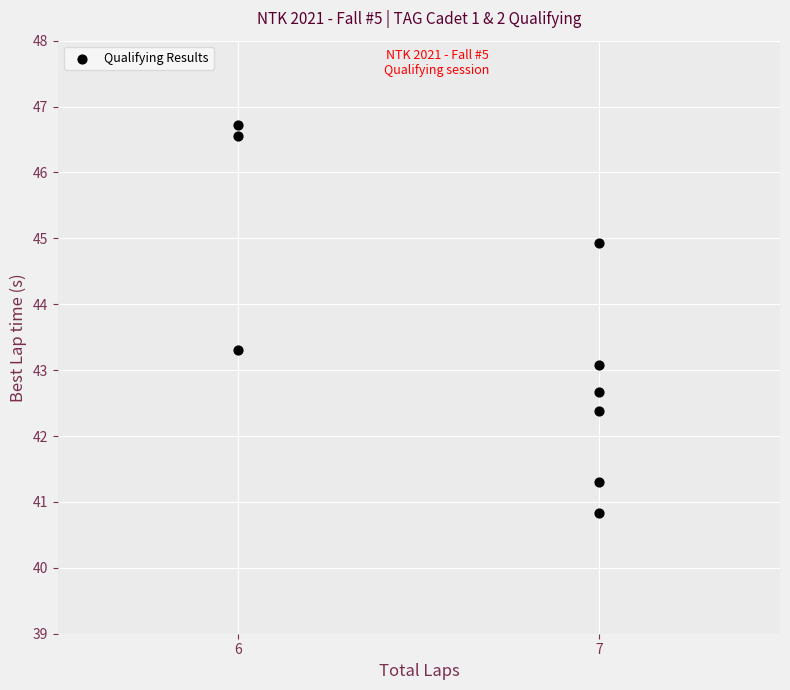

What is the range of Y values (max minus min)?

5.9